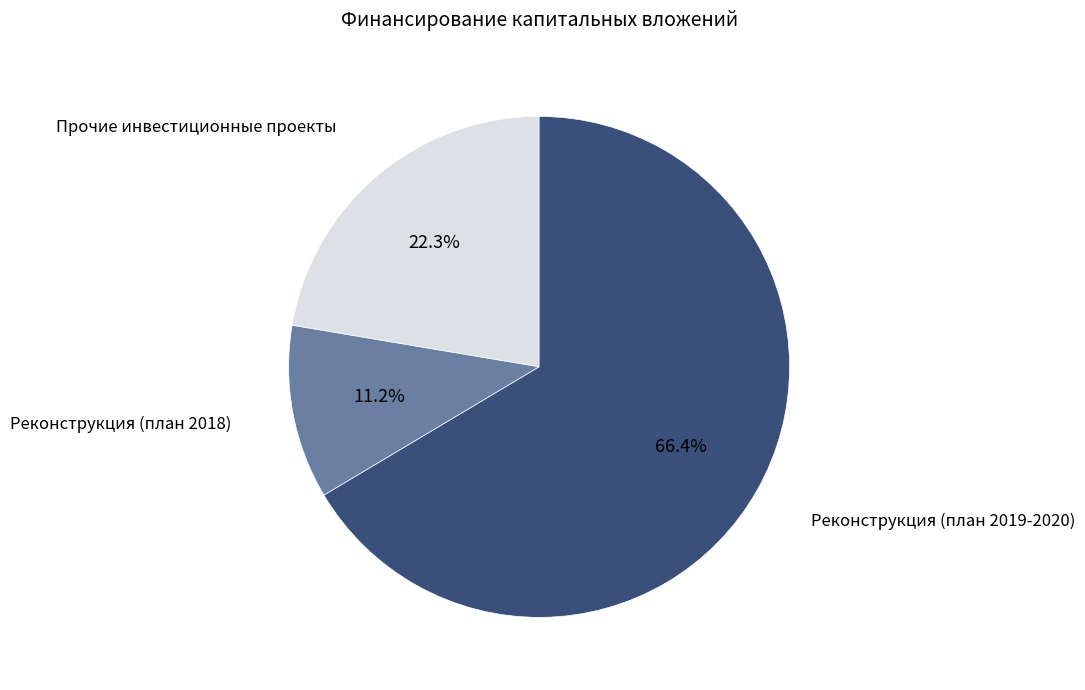

True or false: Реконструкция (план 2019-2020) accounts for 57% of the total.

False